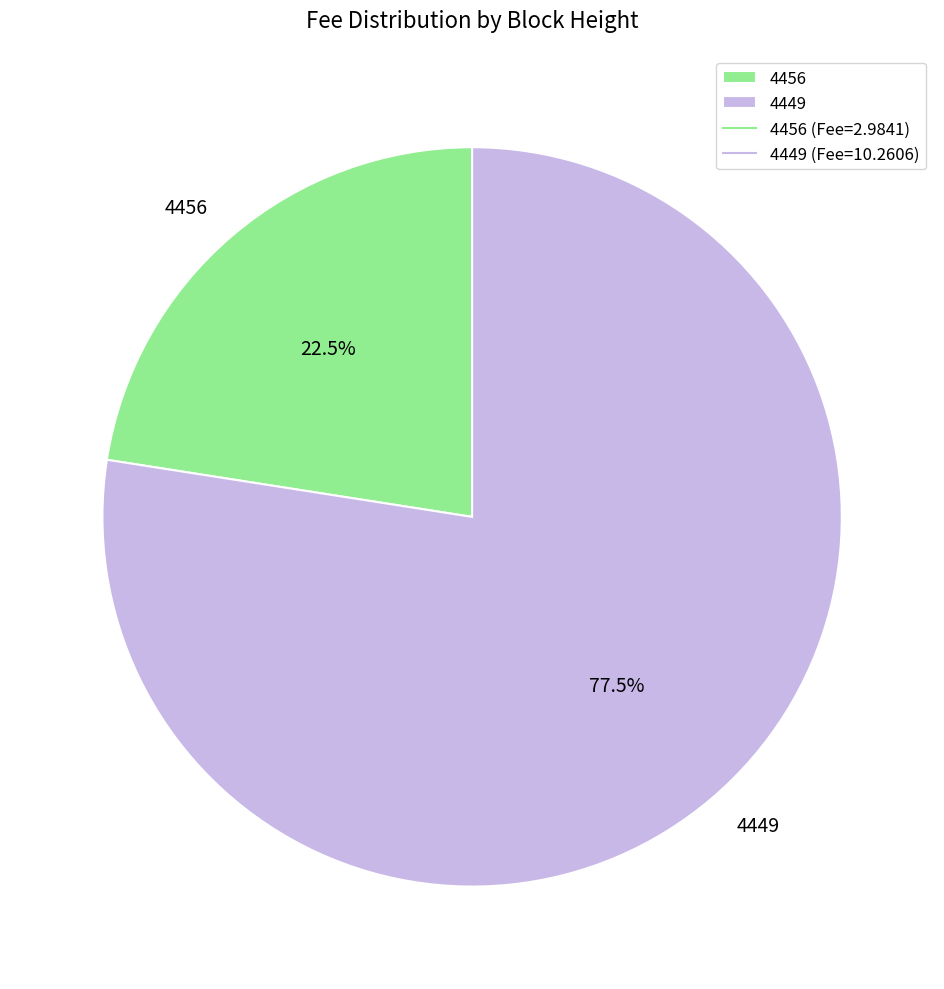

Between 4456 and 4449, which is larger?

4449